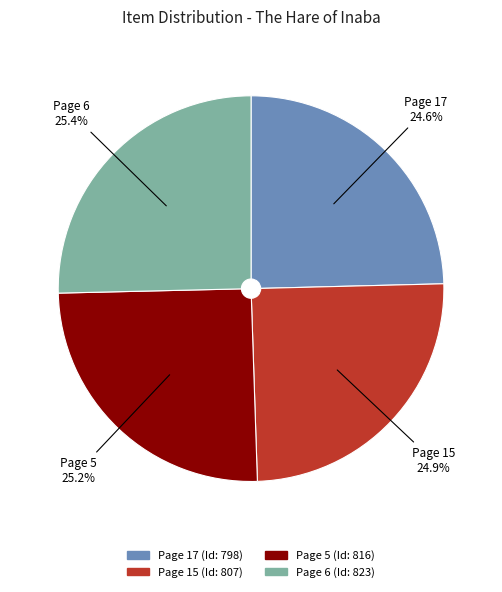

Count the number of slices in the pie.

4